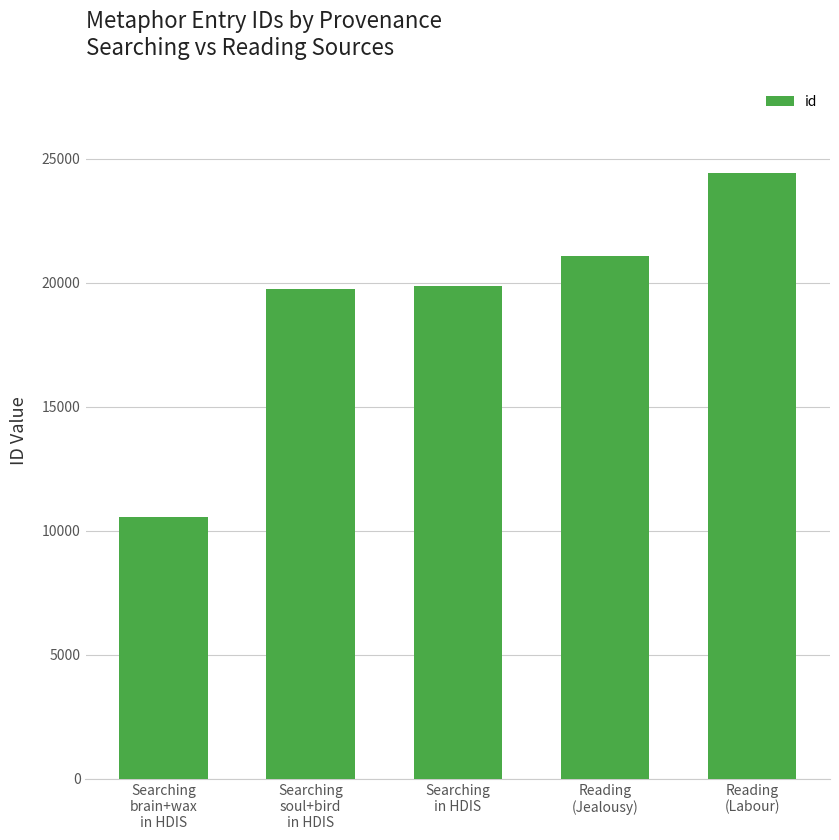

What is the minimum value shown in the chart?

10552